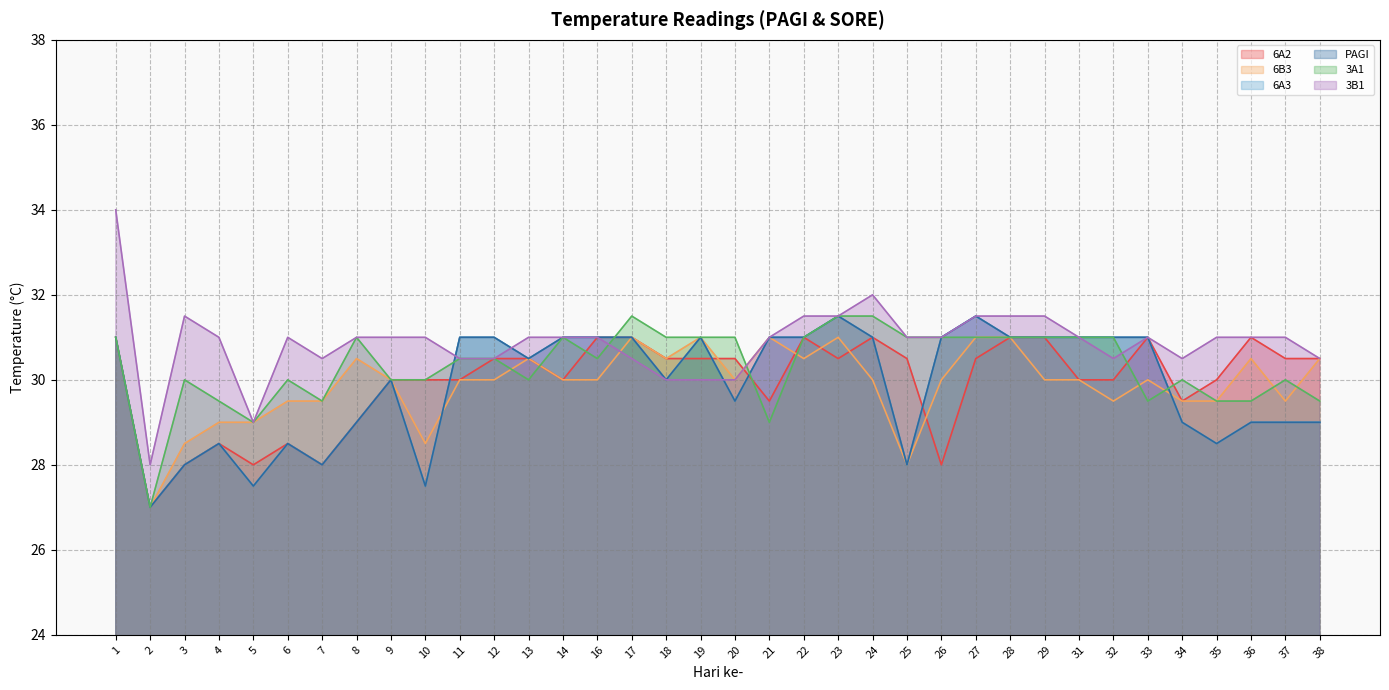

How many interior local valleys does the 3A1 series have?

7